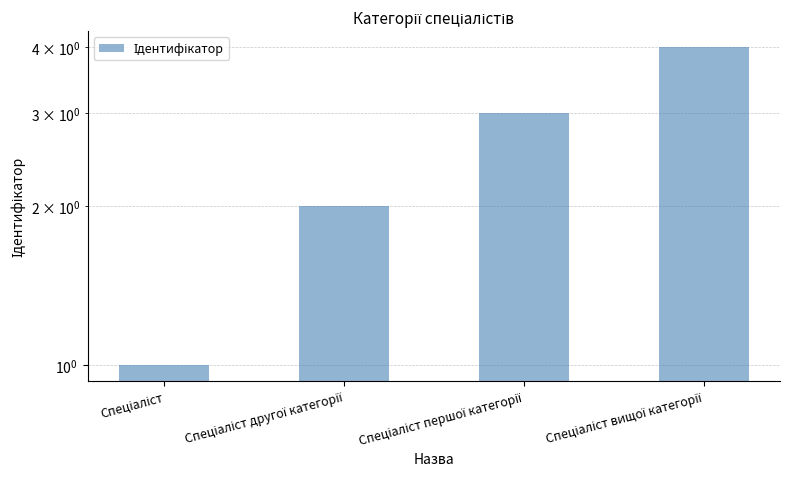

List the labels in order of value, largest first.

Спеціаліст вищої категорії, Спеціаліст першої категорії, Спеціаліст другої категорії, Спеціаліст